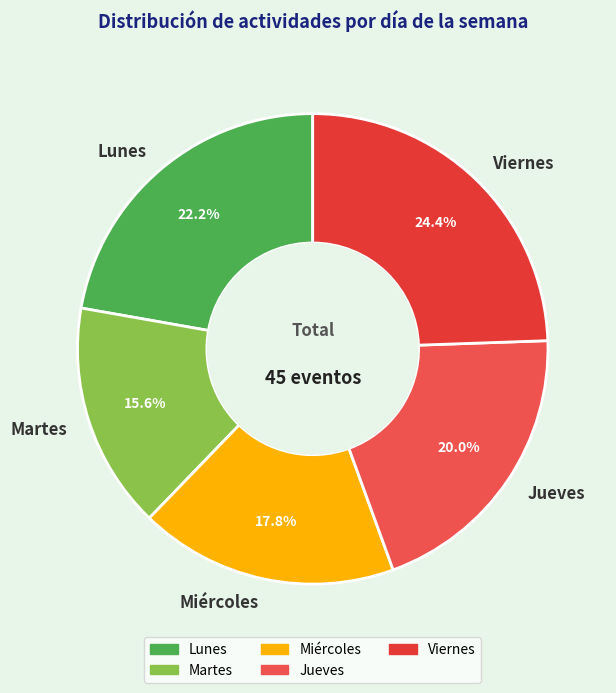

What is the smallest slice in the pie chart?

Martes